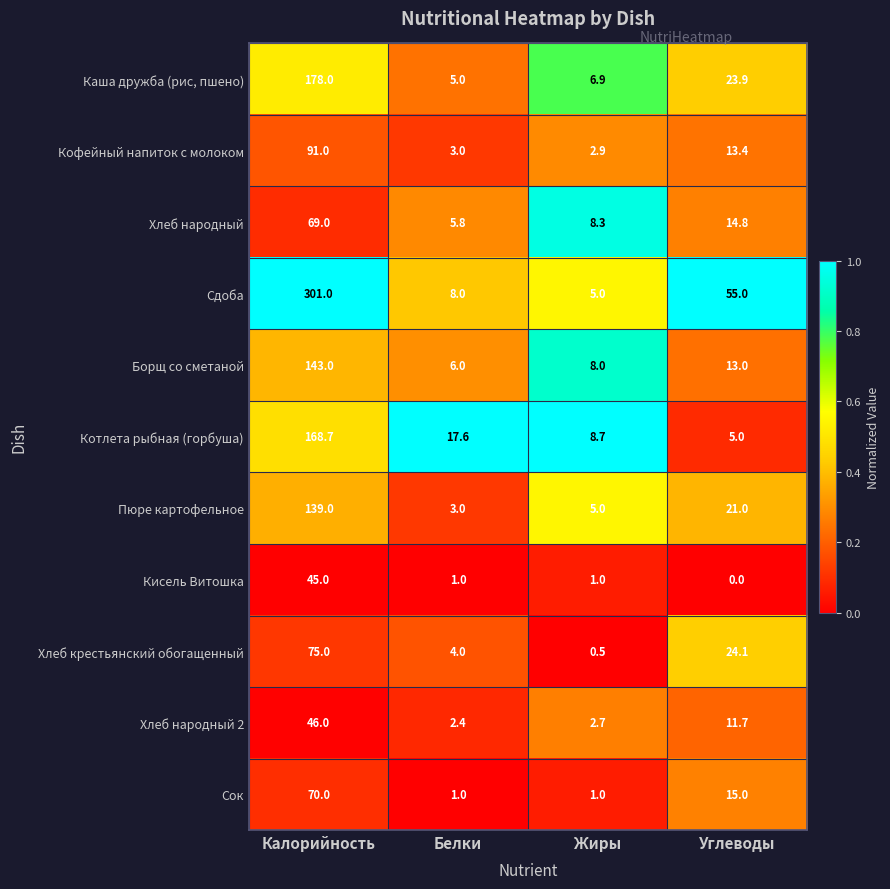

Which series has the widest spread of values?

Сдоба